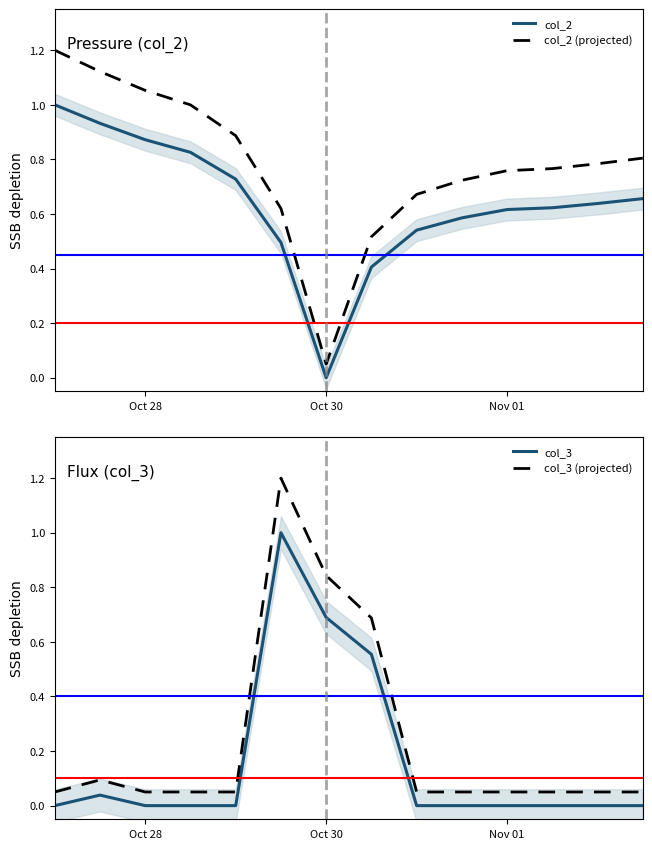

At which label does col_2 (projected) reach its minimum?

Oct 30